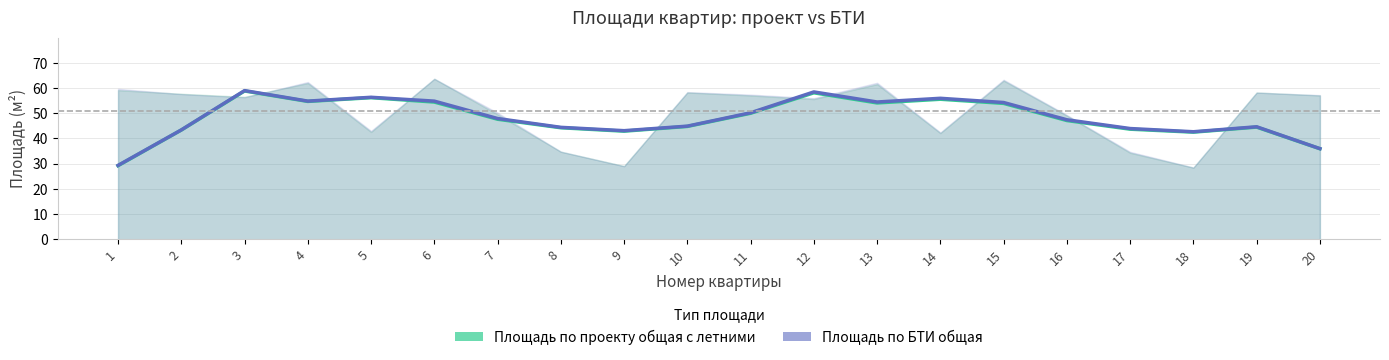

True or false: Площадь по проекту общая с летними and Площадь по БТИ общая cross at least once.

False